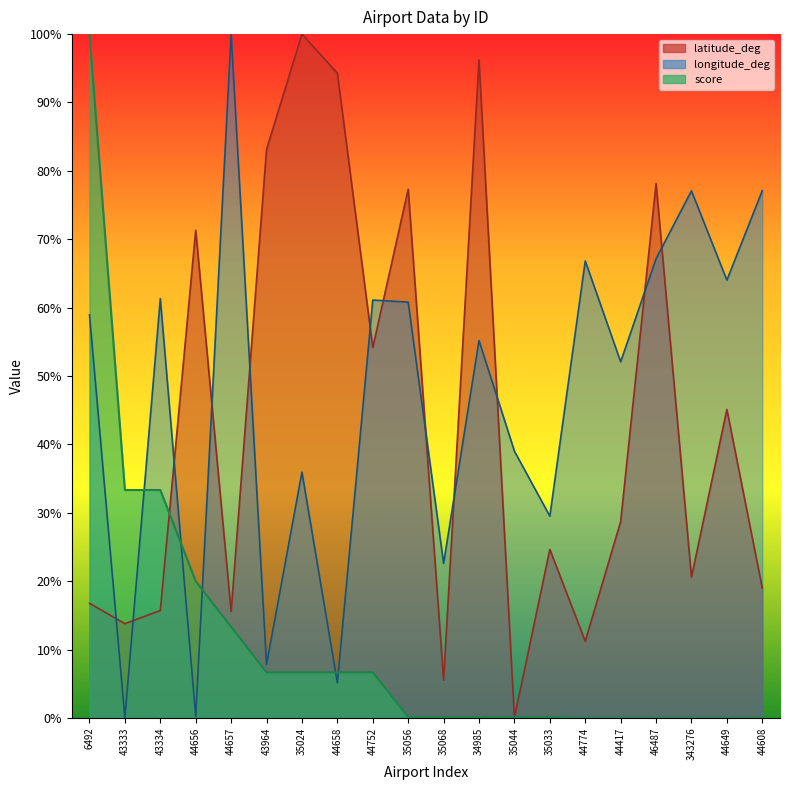

Reading right to left, transcribe all the data shown in this chart.

latitude_deg: 44608=19.0	44649=45.1	343276=20.6	46487=78.1	44417=28.7	44774=11.2	35033=24.7	35044=0.0	34985=96.2	35068=5.5	35056=77.3	44752=54.2	44658=94.3	35024=100.0	43964=83.1	44657=15.6	44656=71.3	43334=15.7	43333=13.8	6492=16.8
longitude_deg: 44608=77.1	44649=64.0	343276=77.1	46487=67.2	44417=52.1	44774=66.8	35033=29.5	35044=39.0	34985=55.2	35068=22.6	35056=60.8	44752=61.1	44658=5.1	35024=35.9	43964=7.8	44657=100.0	44656=0.2	43334=61.3	43333=0.0	6492=58.9
score: 44608=0.0	44649=0.0	343276=0.0	46487=0.0	44417=0.0	44774=0.0	35033=0.1	35044=0.1	34985=0.1	35068=0.1	35056=0.1	44752=6.7	44658=6.7	35024=6.7	43964=6.7	44657=13.3	44656=20.0	43334=33.3	43333=33.3	6492=100.0